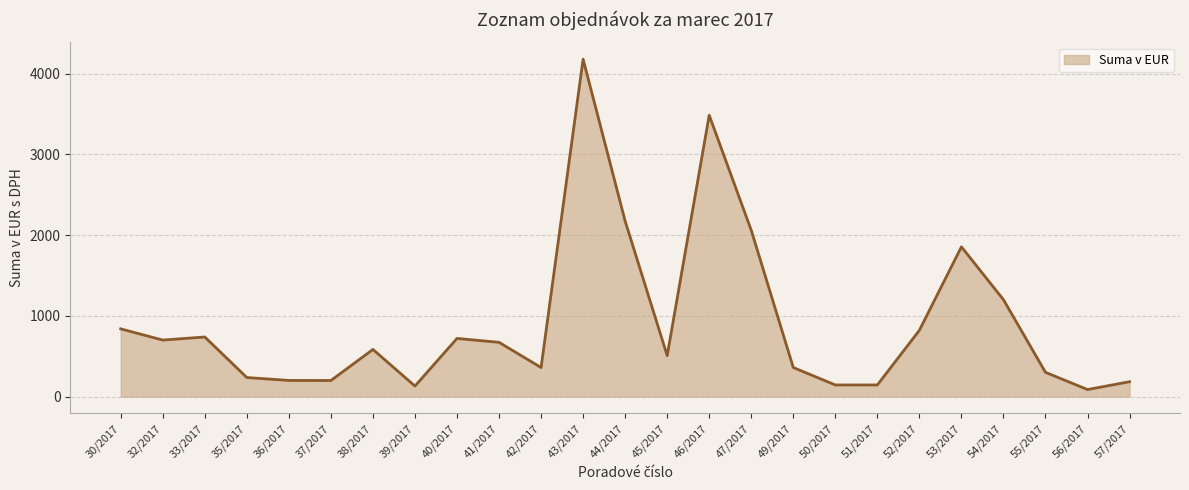

Where is the first local minimum?

32/2017